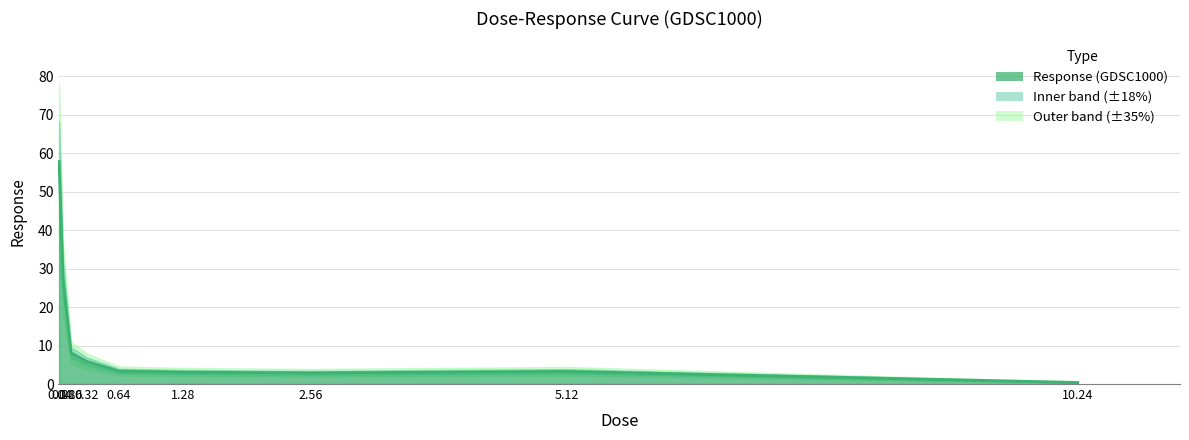

Rank the categories by value from highest to lowest.

0.04, 0.08, 0.16, 0.32, 0.64, 5.12, 1.28, 2.56, 10.24